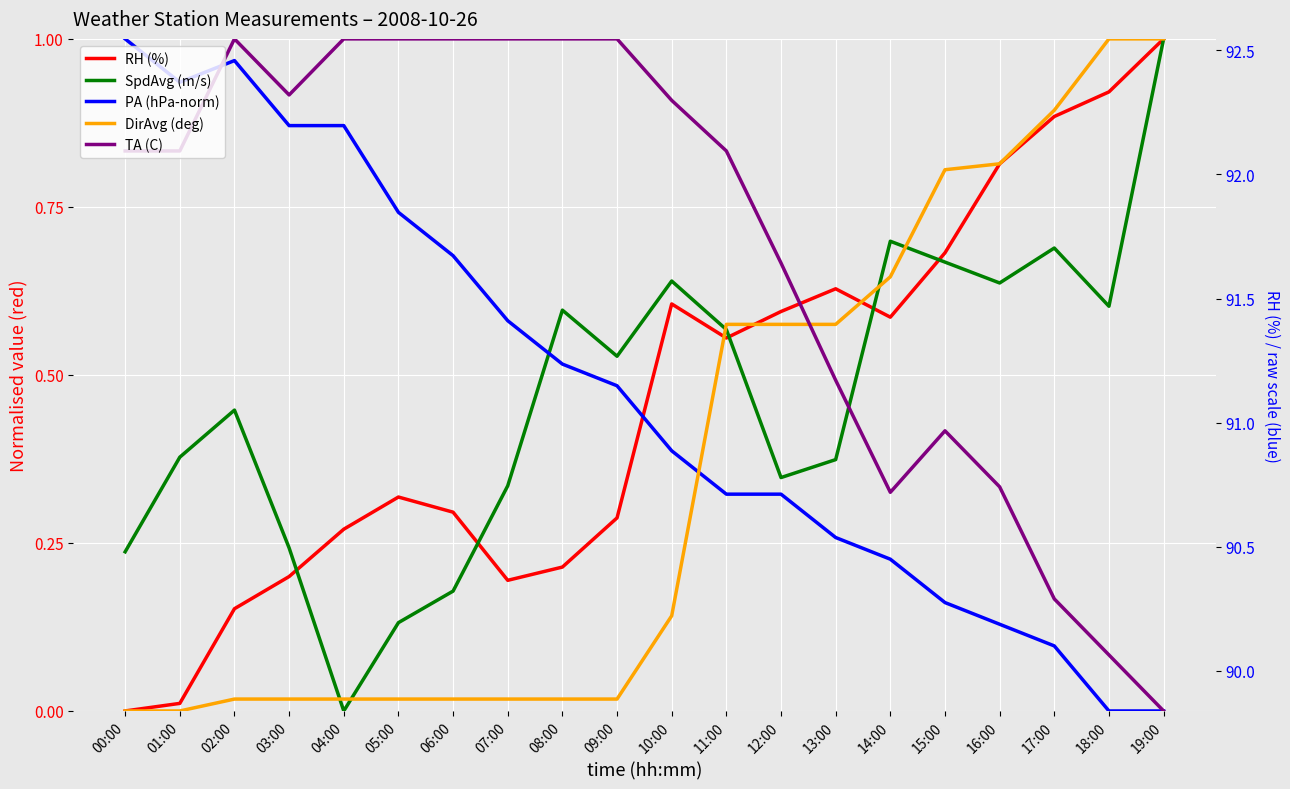

Which series has the largest range (max minus min)?

RH (%)